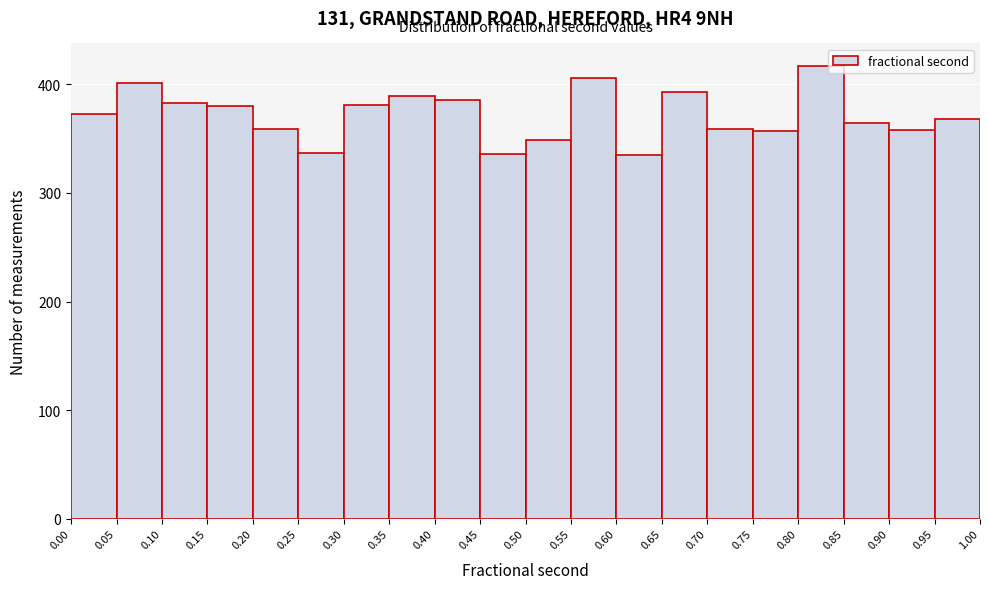

Which range on the x-axis has the tallest bar?

0.80 to 0.85